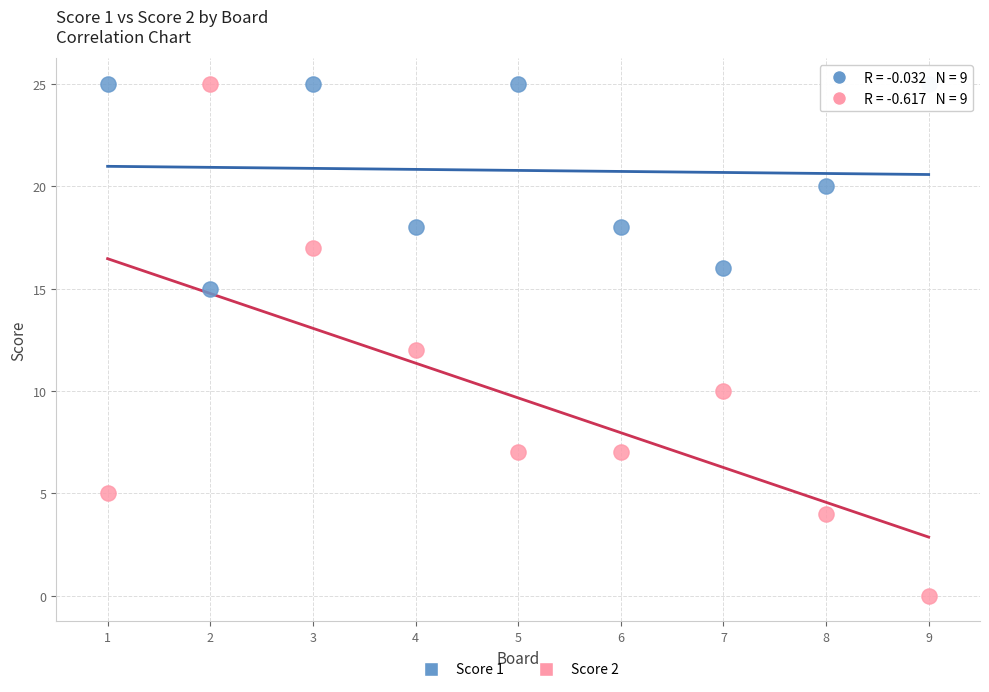

Which series has the widest spread of Y values?

Score 2